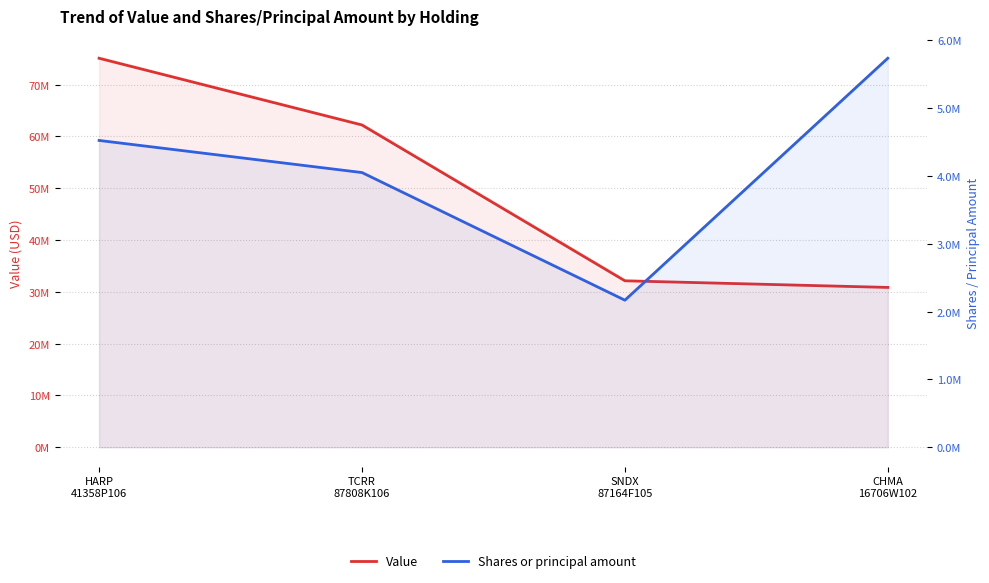

At how many categories does at least one series exceed 35295421?

2